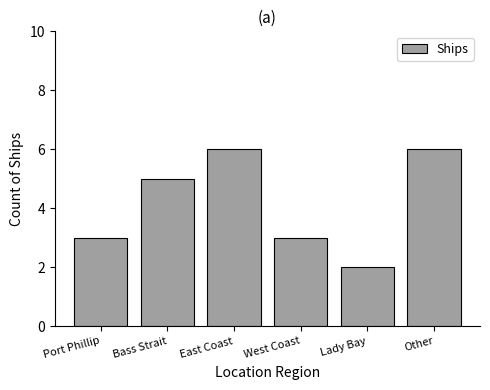

Is it true that the value at West Coast is 5?

False